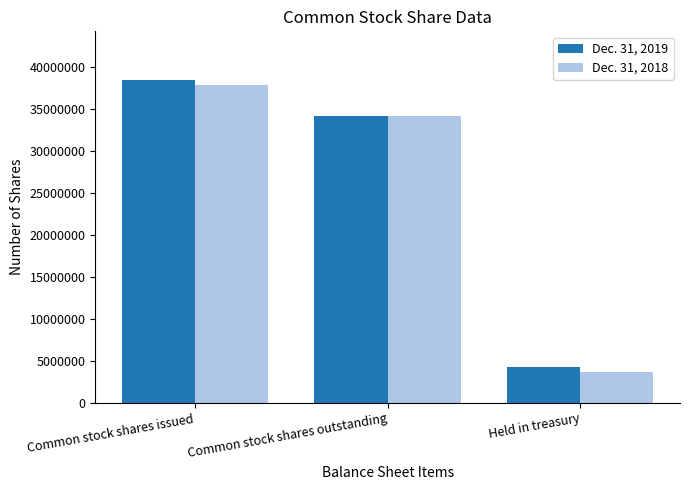

Reading left to right, list all the values displayed in this chart.

Dec. 31, 2019: 38480626	34185213	4295413
Dec. 31, 2018: 37850544	34222476	3628068